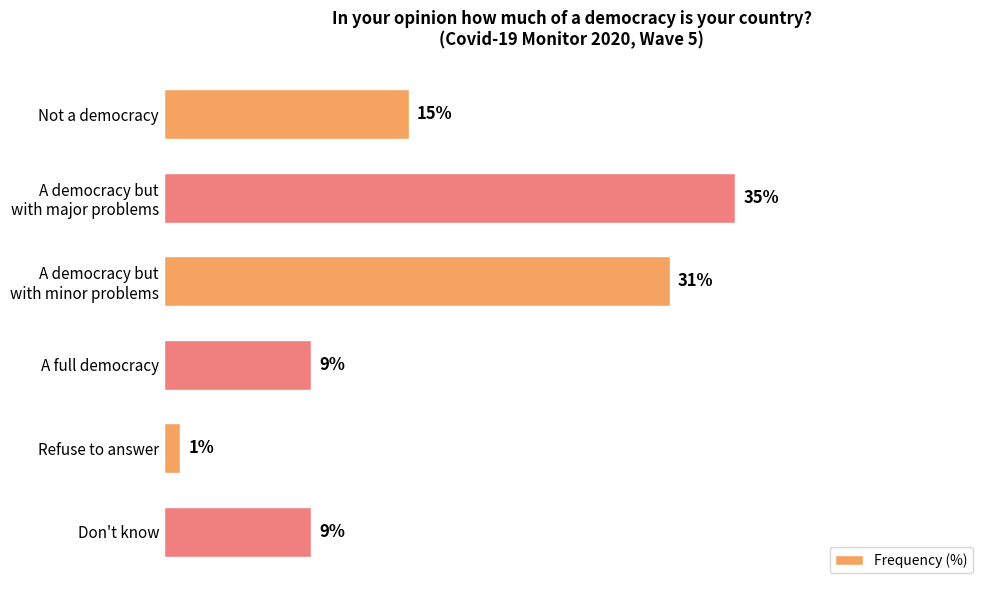

At which category does the chart reach its minimum across all series?

Refuse to answer